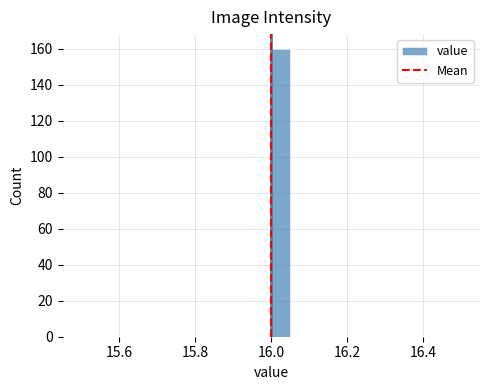

Read against the x-axis, roughly where is the centre of the tallest bar?

16.02